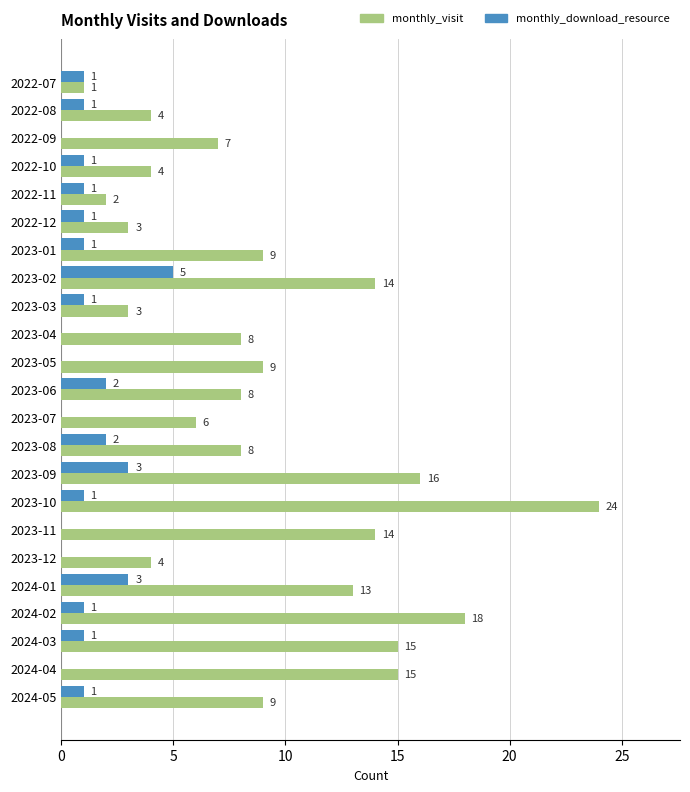

Is the value of monthly_visit at 2023-07 greater than the value of monthly_download_resource at 2023-02?

Yes